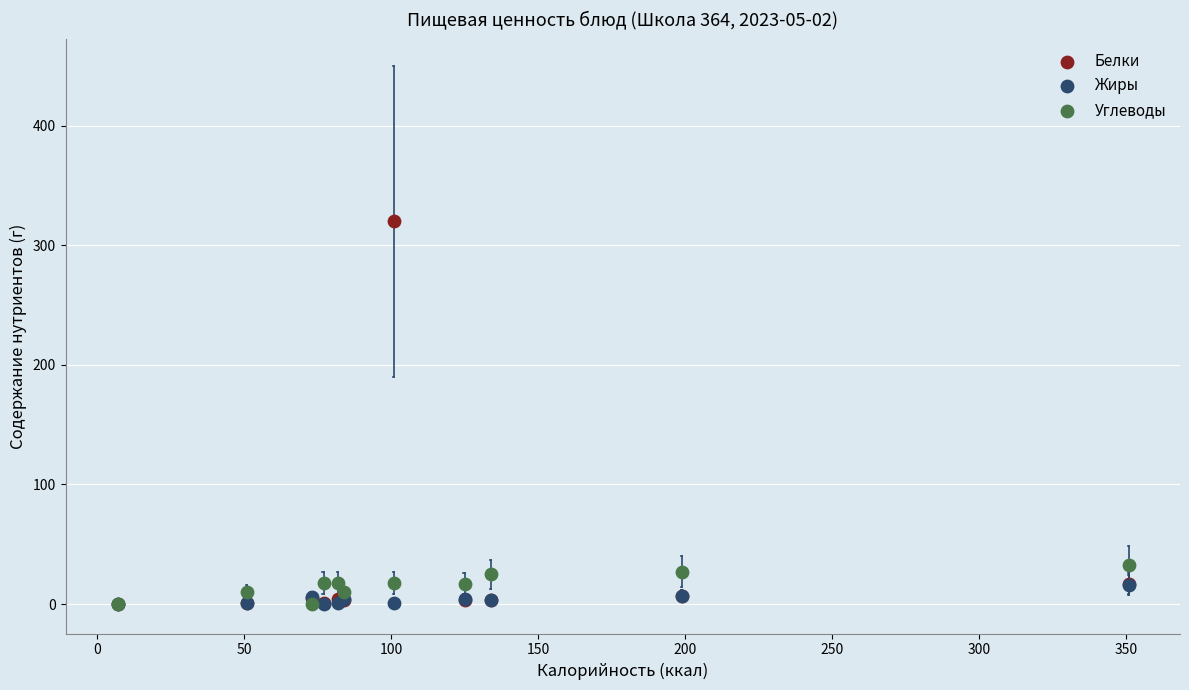

What are all the series names shown in the legend?

Белки, Жиры, Углеводы